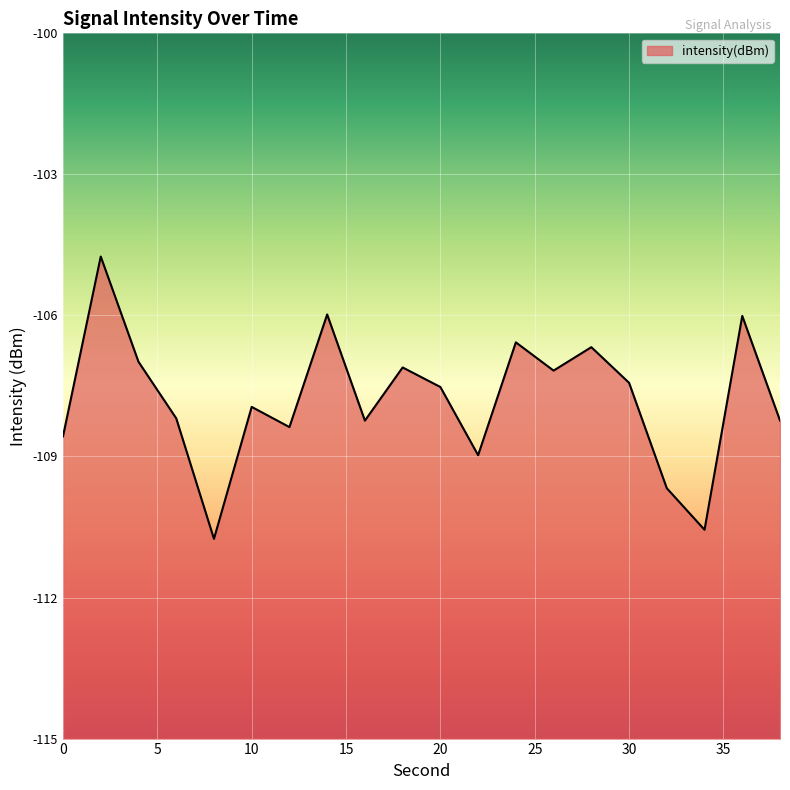

Where does the data first go above -107?

2